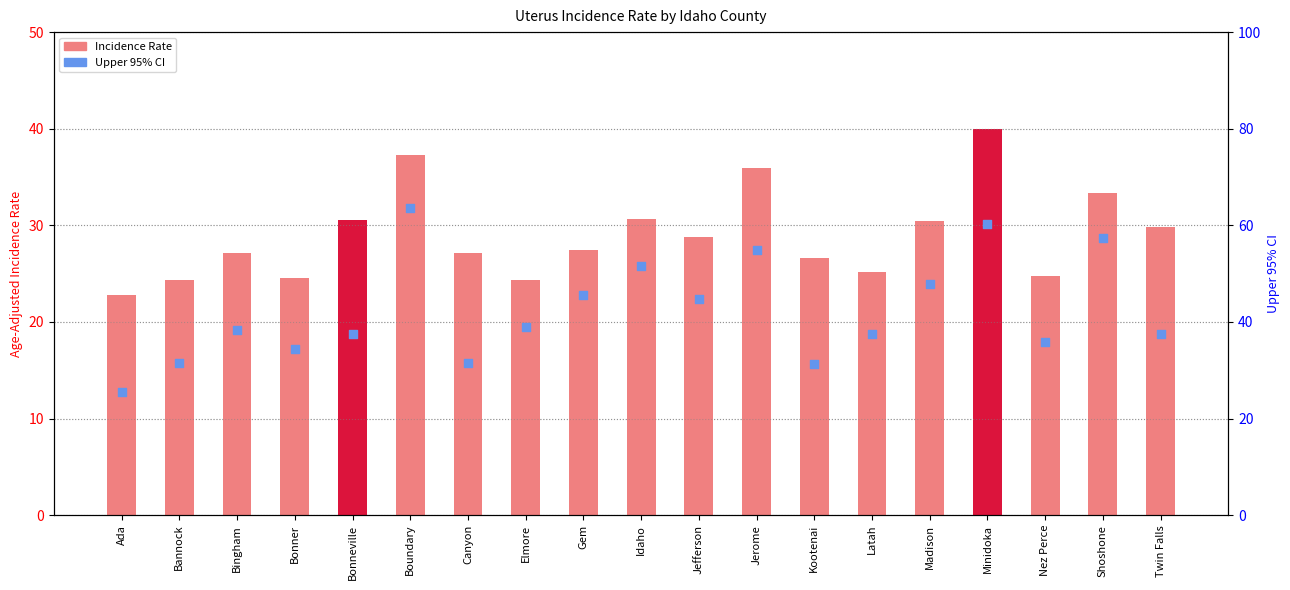

Is the value of Age-Adjusted Incidence Rate at Bonneville greater than the value of Upper 95% CI at Jerome?

No